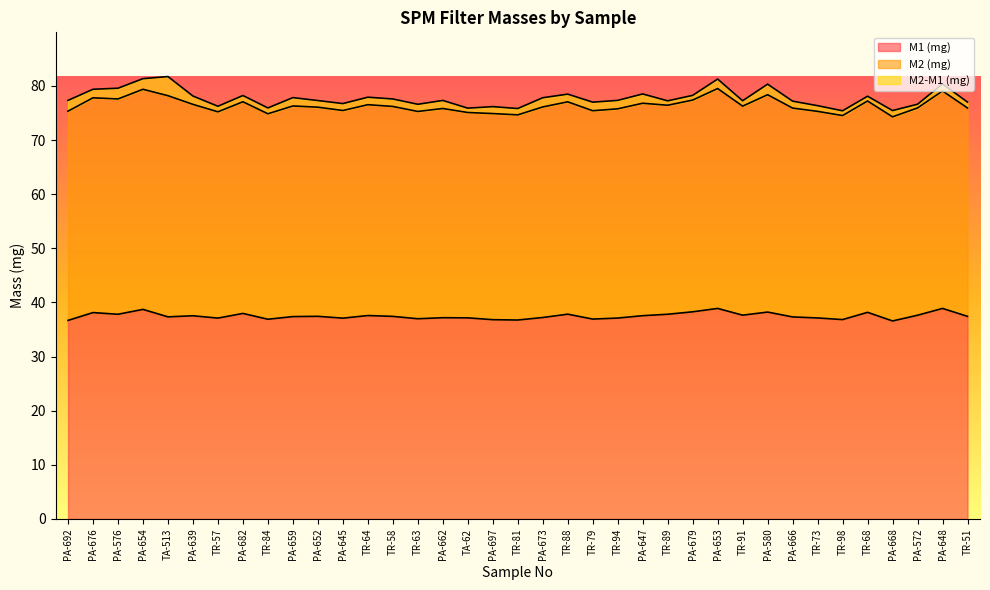

How many lines are shown in the chart?

3